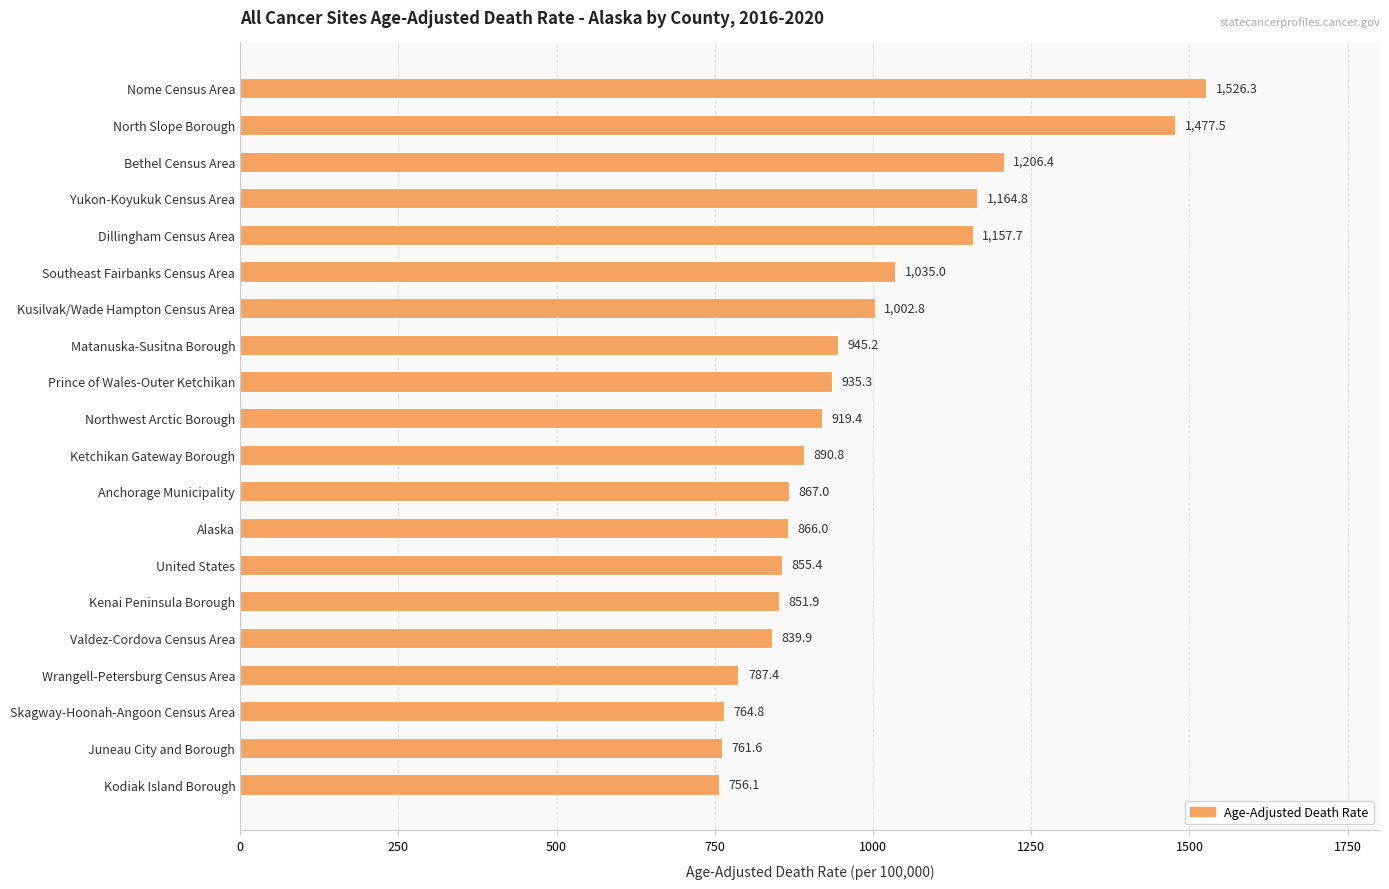

The chart shows a value of 381.0 at Kusilvak/Wade Hampton Census Area. True or false?

False